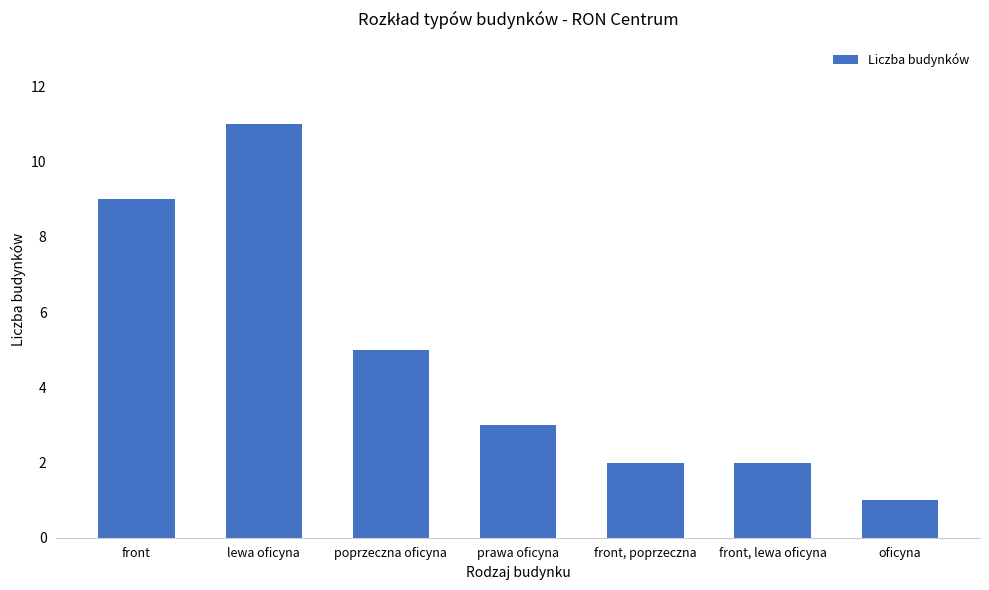

What is the label of the 7th bar from the right?

front